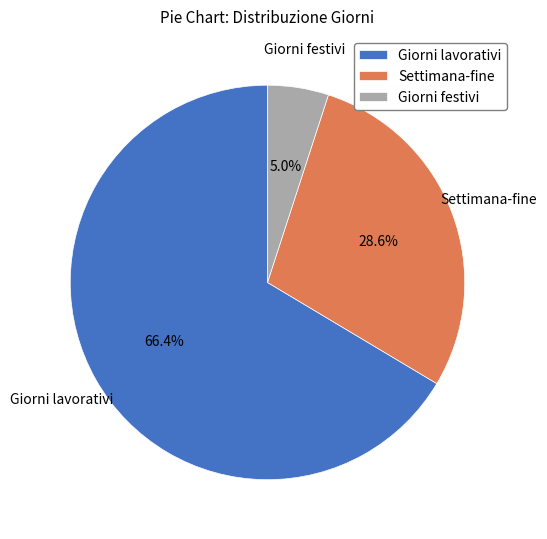

Approximately how many times larger is the value at Settimana-fine compared to Giorni festivi?

5.7